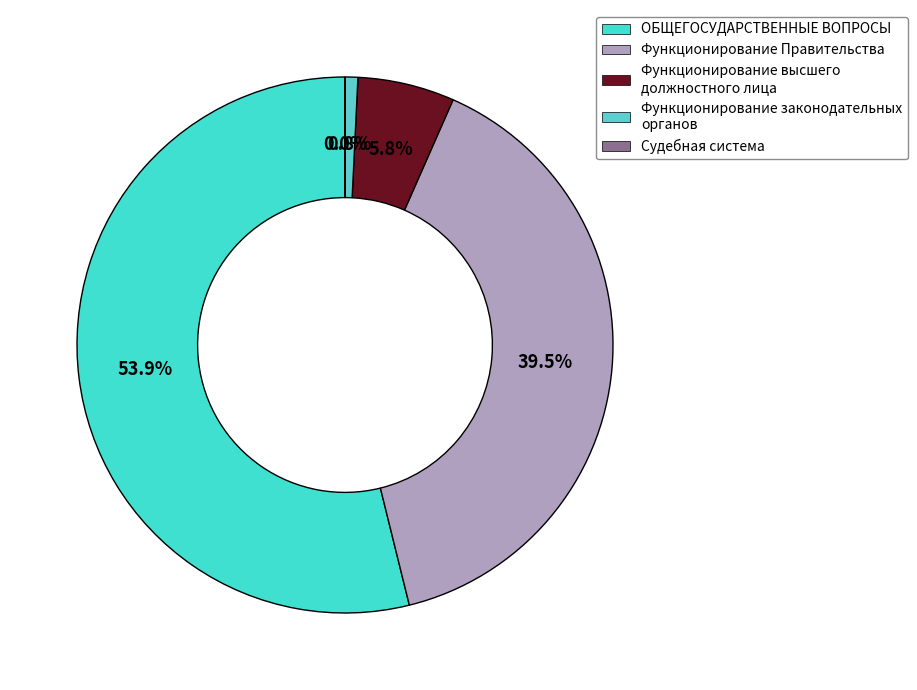

Is the sum of Судебная система and Функционирование высшего должностного лица greater than half?

No